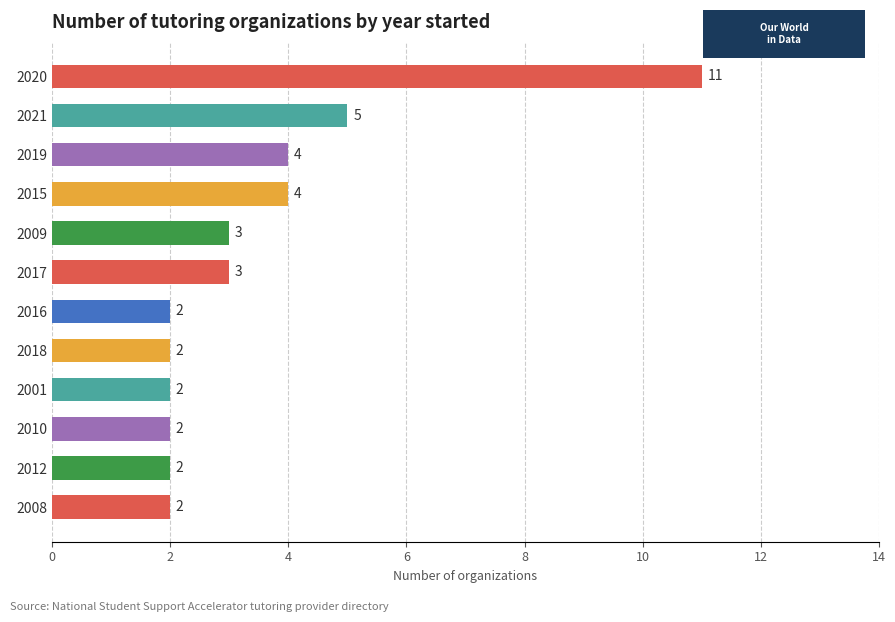

How many data points does each series have?

12